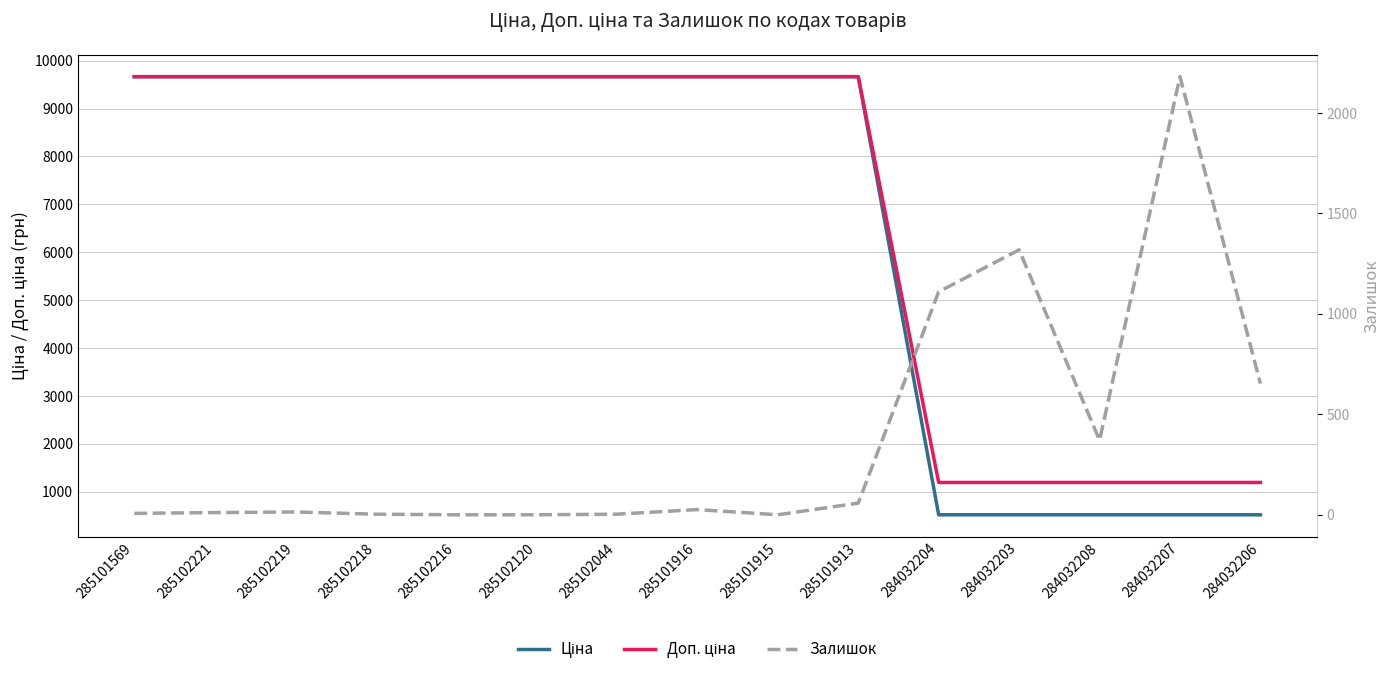

Which has a higher value, 285102218 or 285102216?

285102218